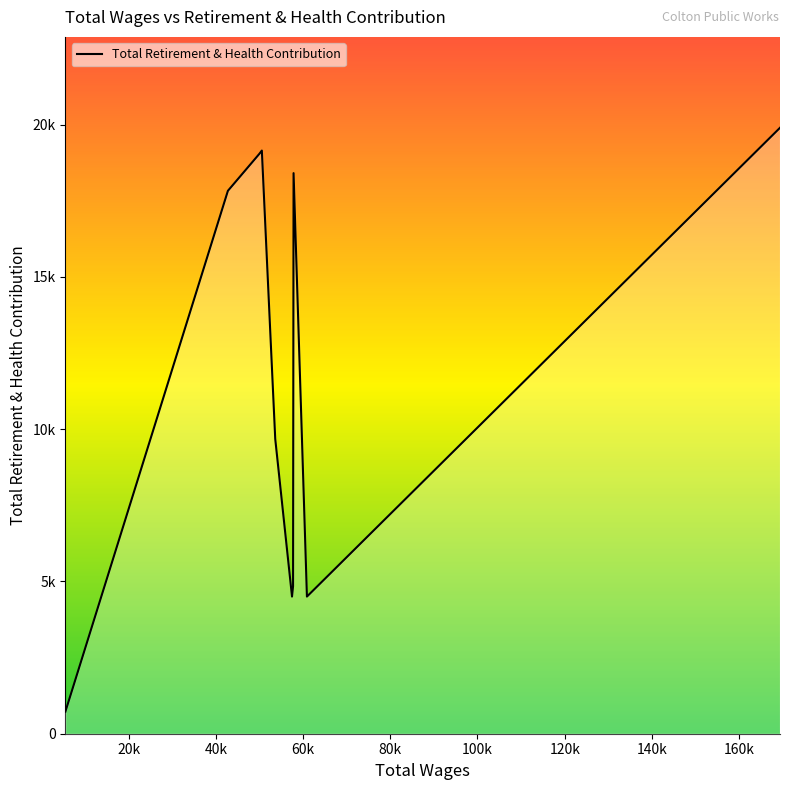

Does the chart have visible grid lines?

No